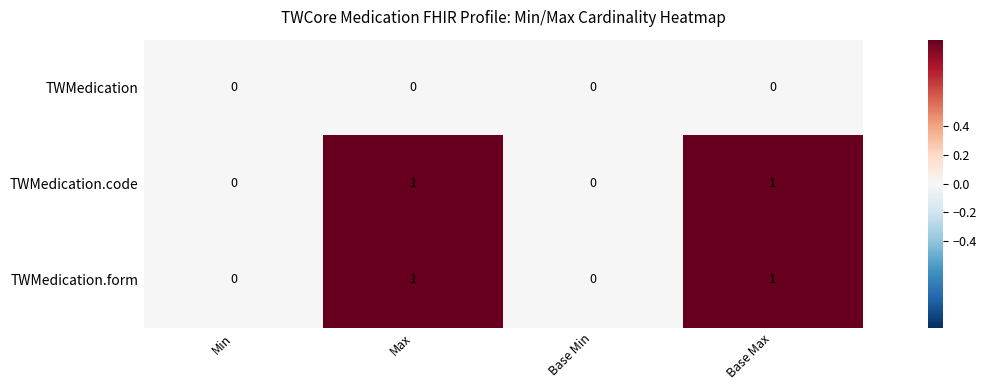

The value of TWMedication at Base Max is 0. True or false?

True